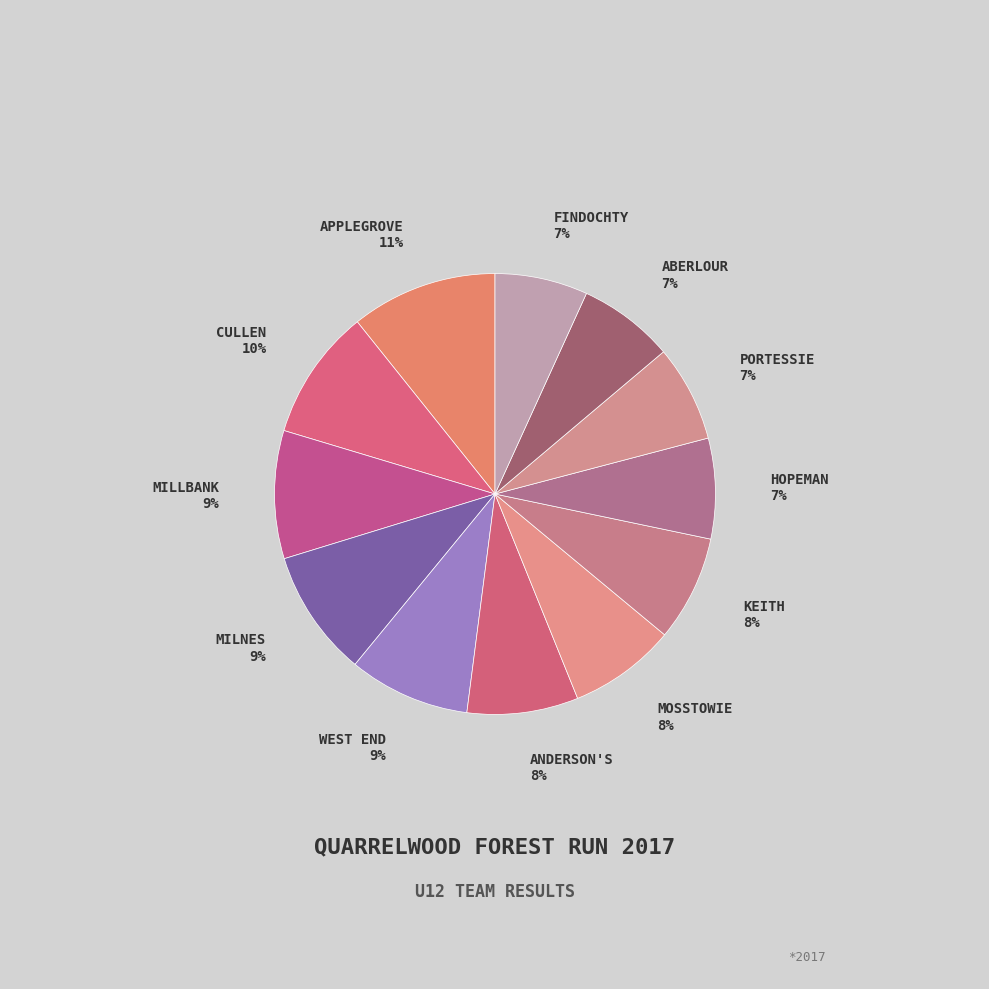

How many slices are in this pie chart?

12